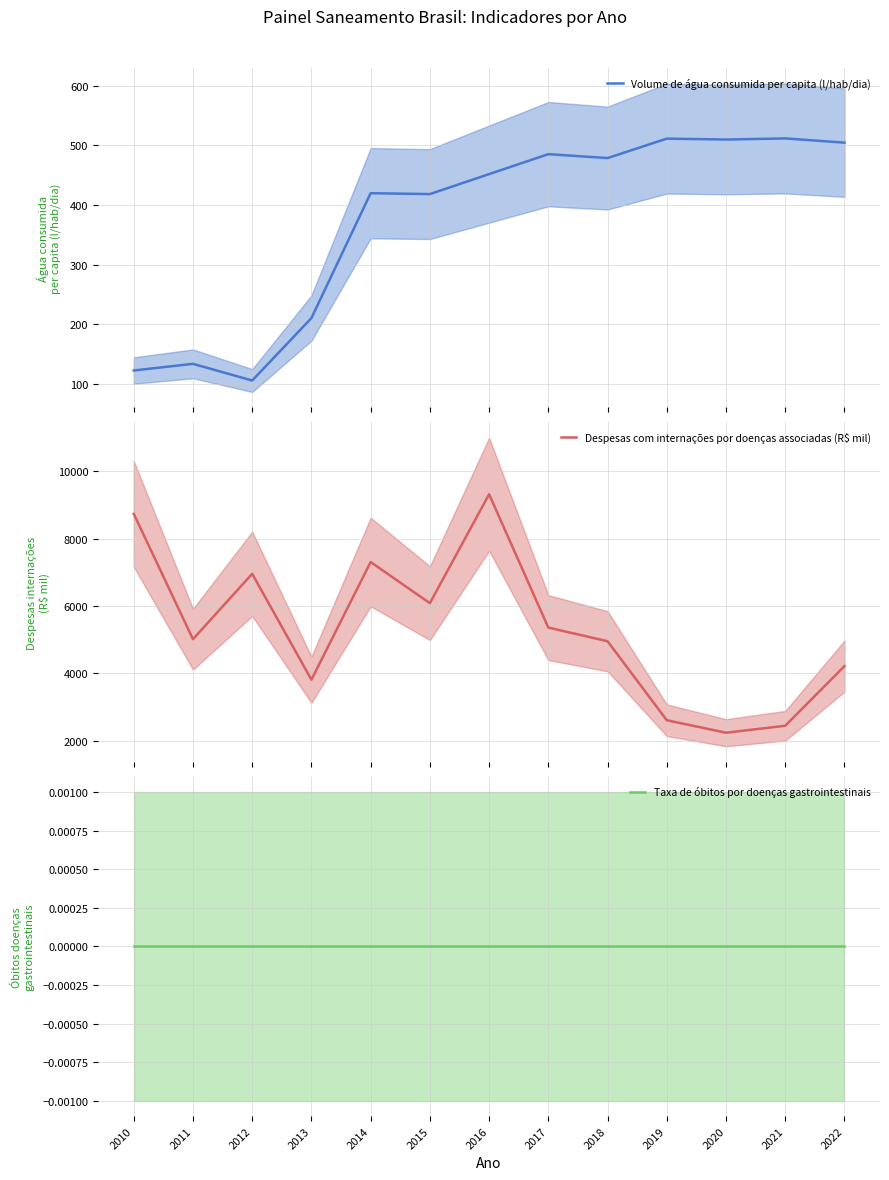

True or false: Volume de água consumida per capita (l/hab/dia) and Despesas com internações por doenças associadas (R$ mil) intersect in this chart.

False